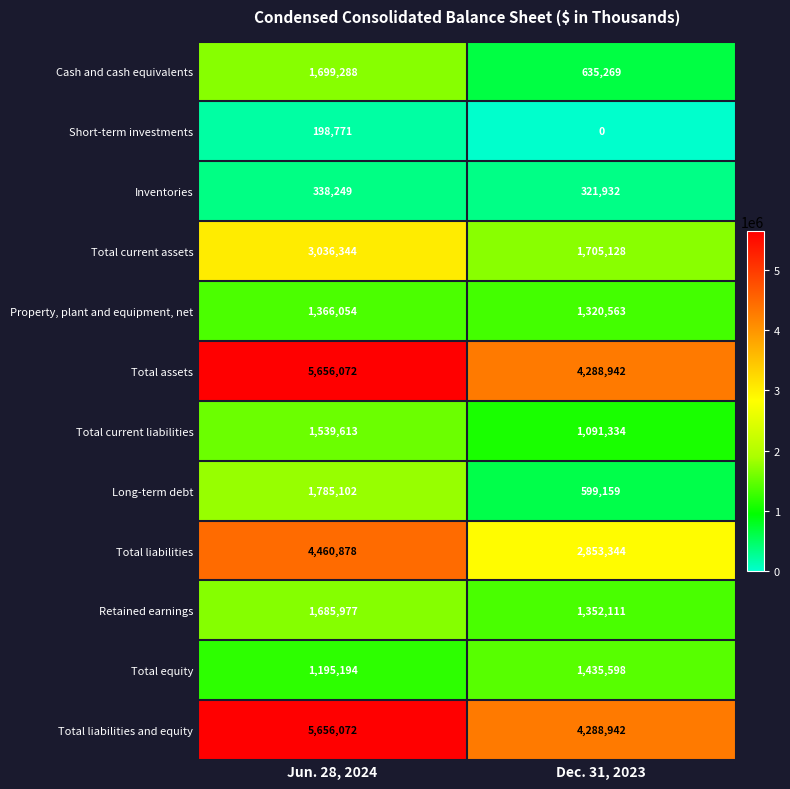

The Total assets series shows 1912945 at Jun. 28, 2024. True or false?

False